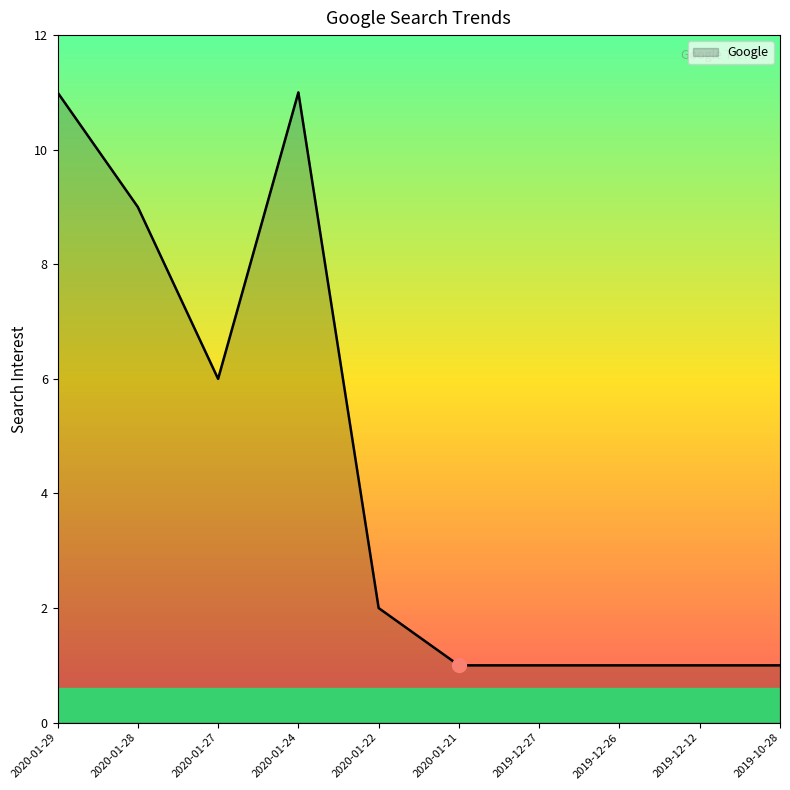

Count the values in the range 1 to 9.

8